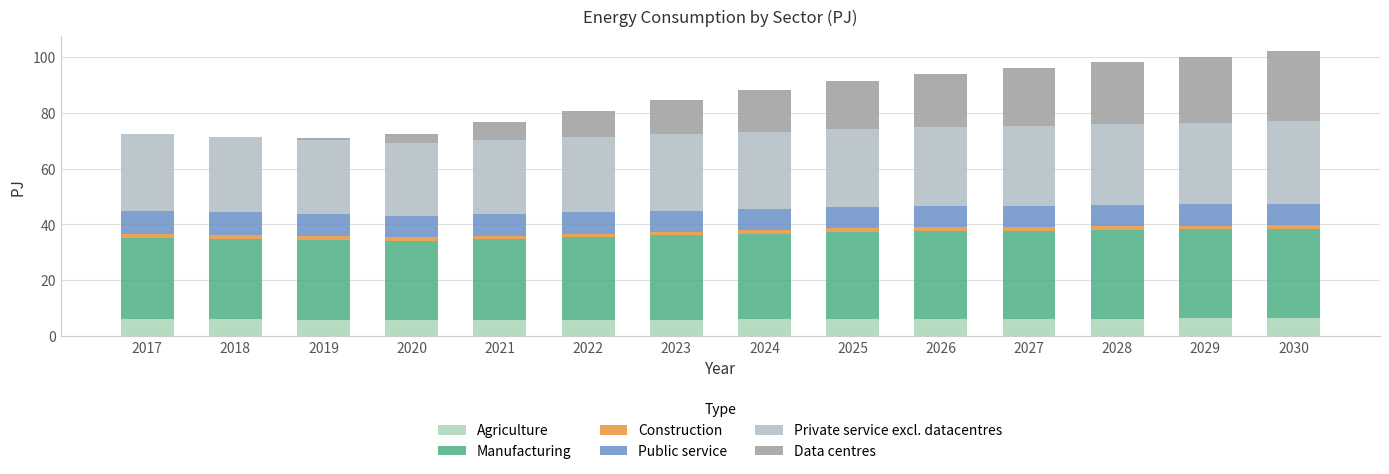

True or false: Agriculture has a value of 10.2 at 2022.

False